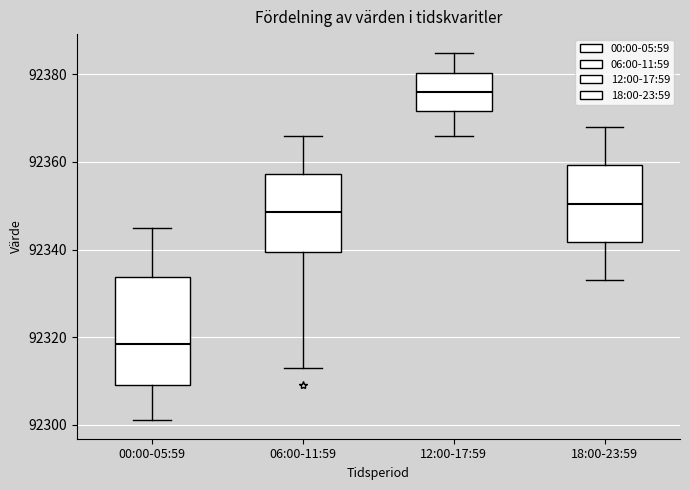

Where is the upper edge of the box for 12:00-17:59 on the y-axis? The values are not printed on the chart, so give them approximately, as read against the axis.

92380